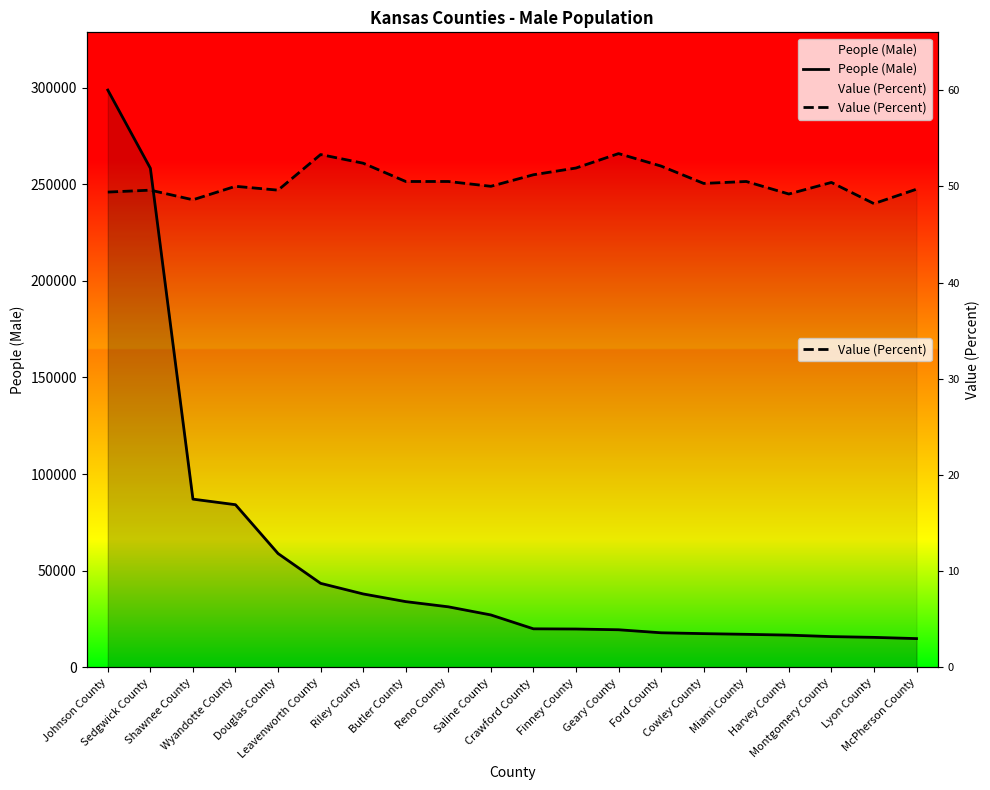

The People (Male) series shows 15212.2 at Saline County. True or false?

False